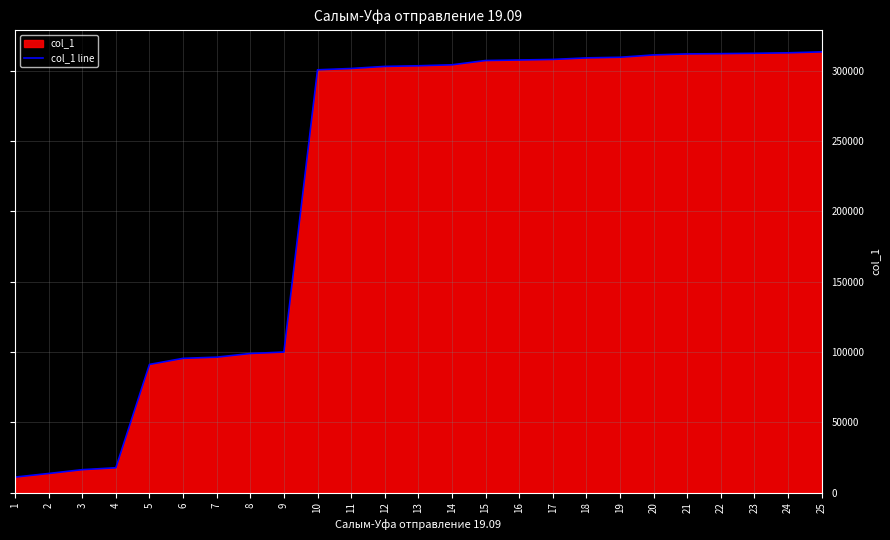

Does the chart have visible grid lines?

Yes